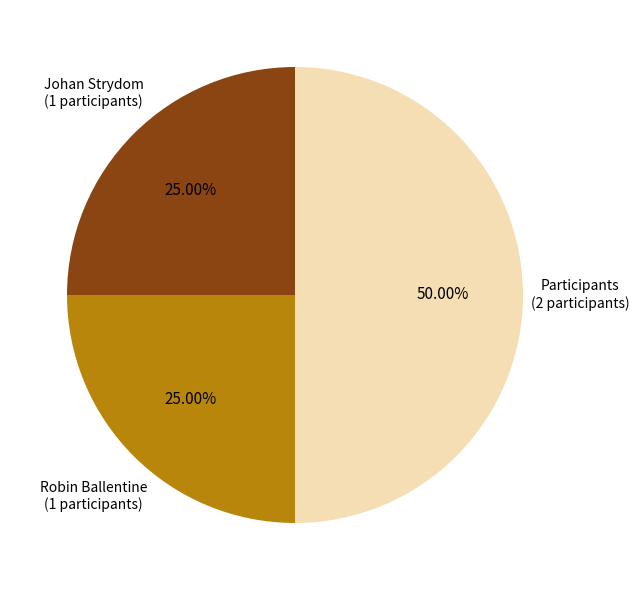

How many segments does this pie chart have?

3